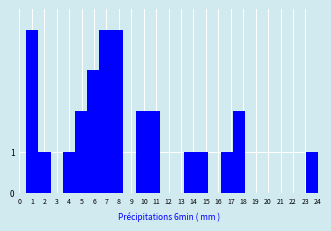

The chart shows a value of 0 at 13. True or false?

True